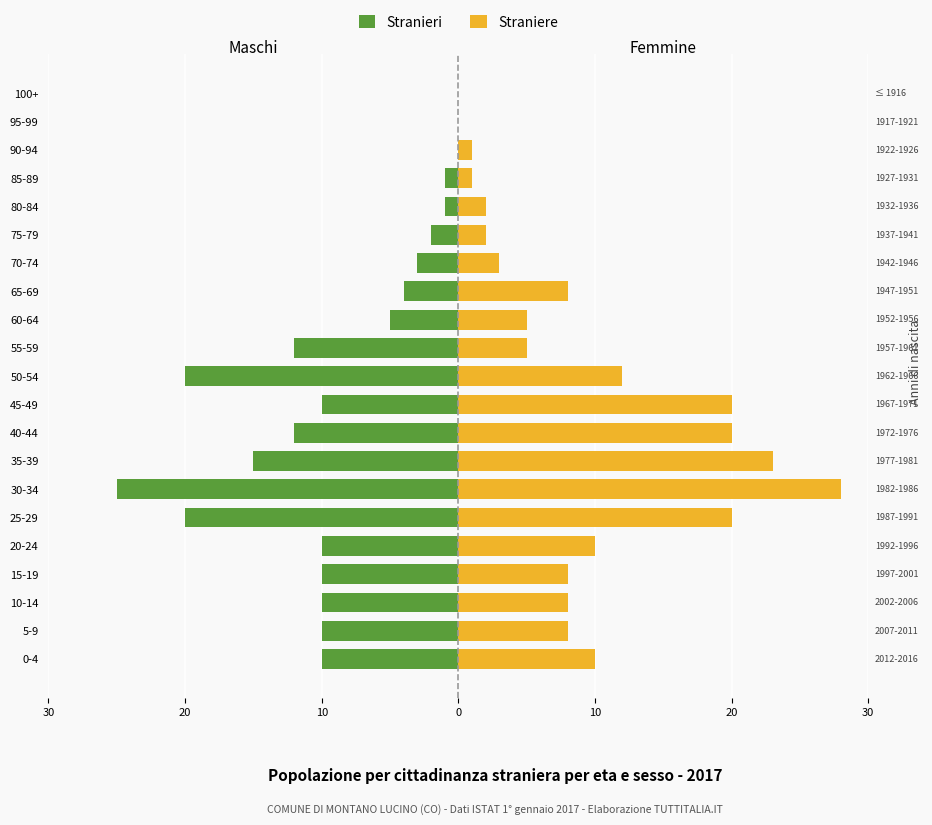

What is the difference between the maximum and minimum values in the Straniere series?

28